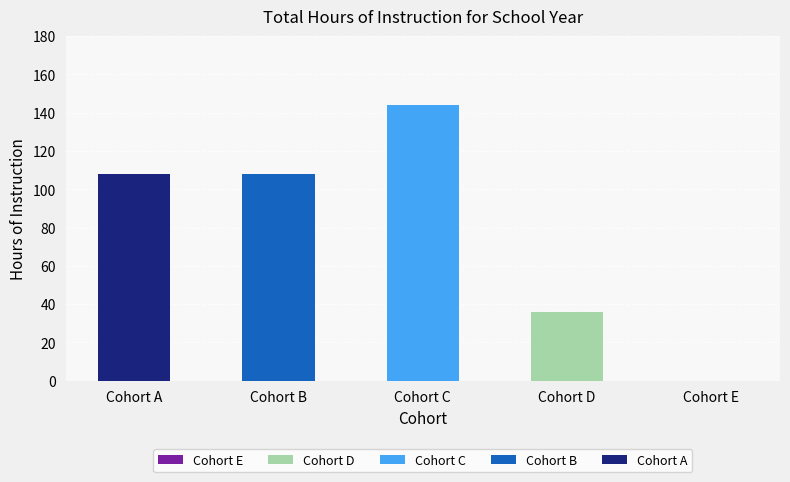

Reading left to right, what are the values for Cohort A?

Cohort A=108	Cohort B=0	Cohort C=0	Cohort D=0	Cohort E=0